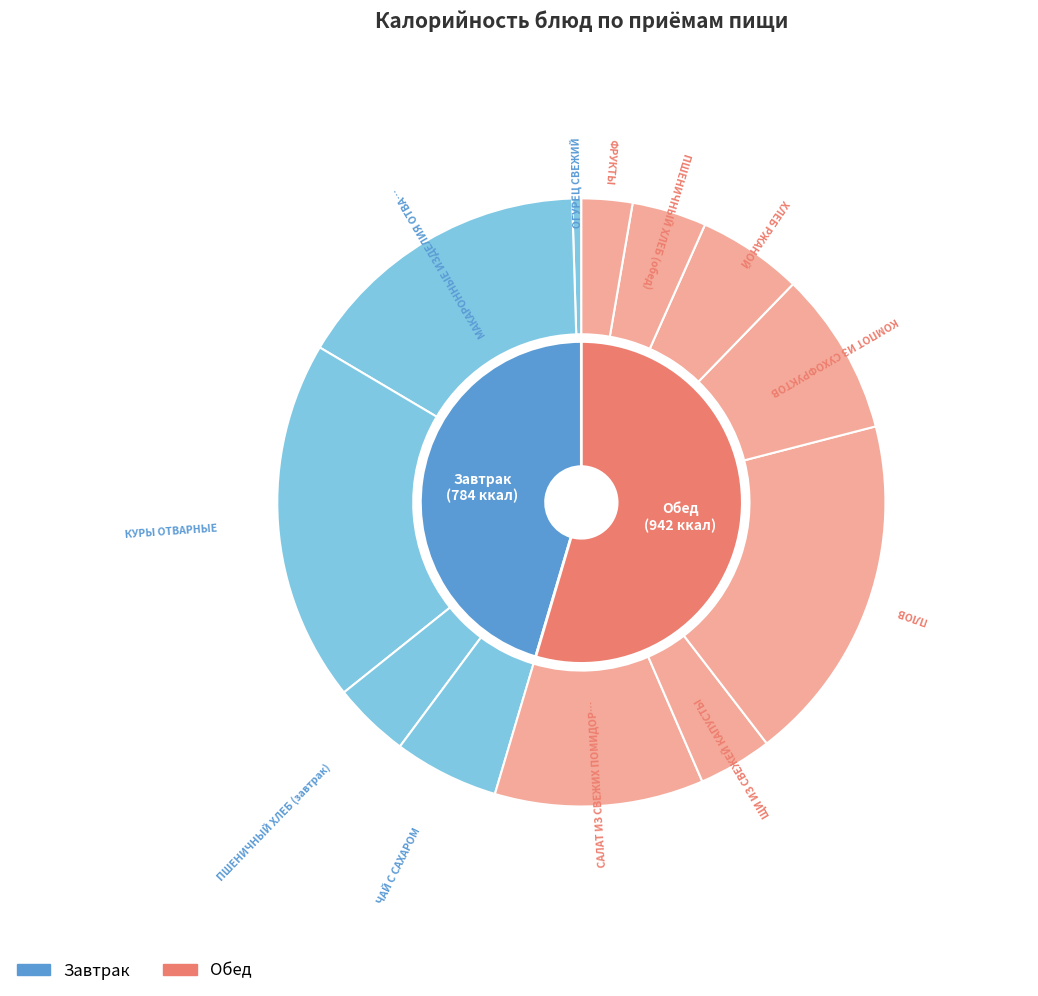

To the nearest percent, what is the difference between the largest and smallest slice percentages?

19%